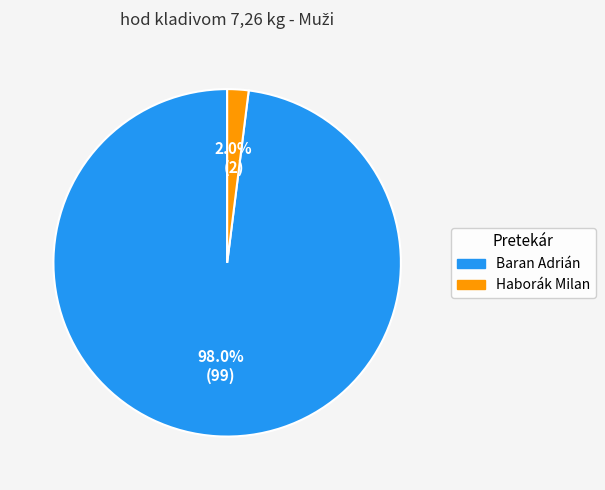

How many slices are in this pie chart?

2